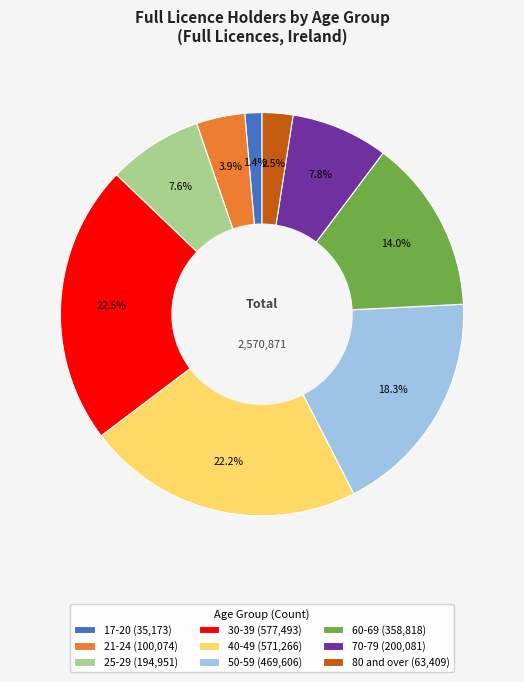

To the nearest percent, what is the difference between the 21-24 and 25-29 slice percentages?

4%